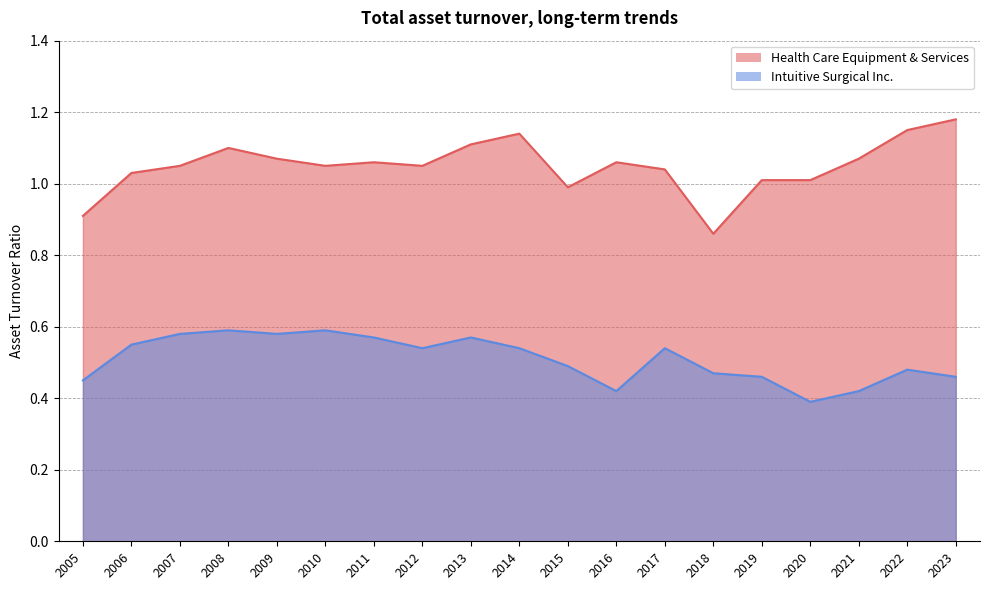

What is the lowest value of the Health Care Equipment & Services series?

0.9